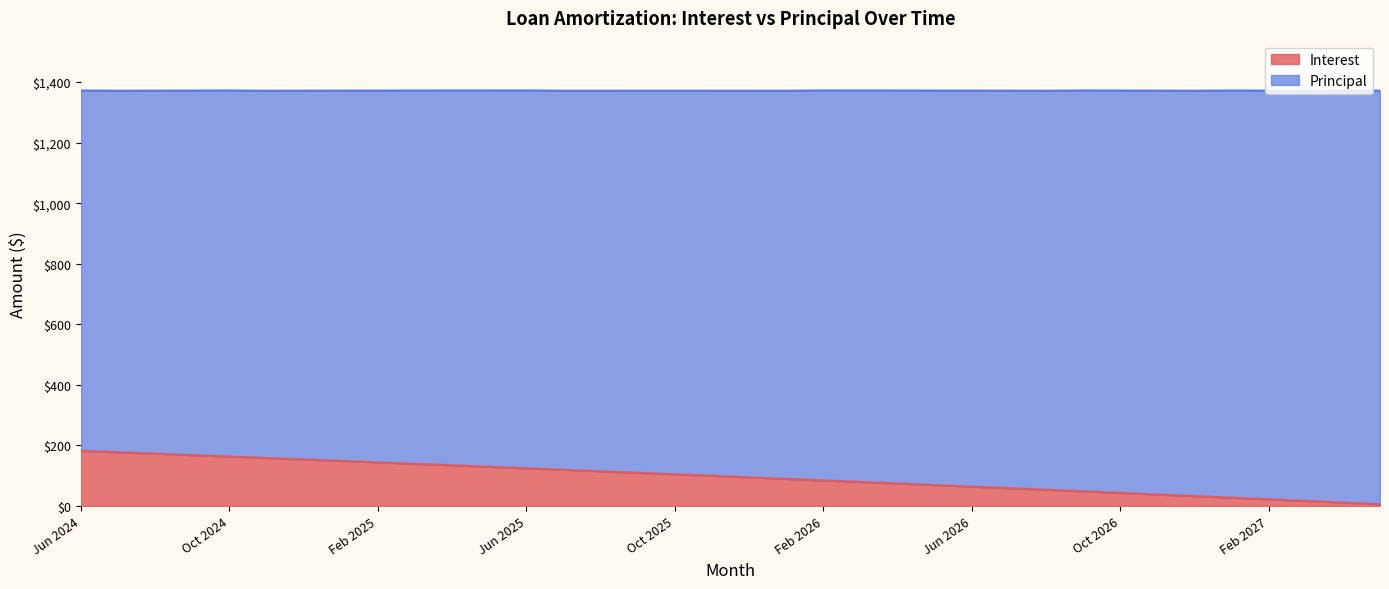

The chart shows a value of 9.7 at Mar 2027. True or false?

False